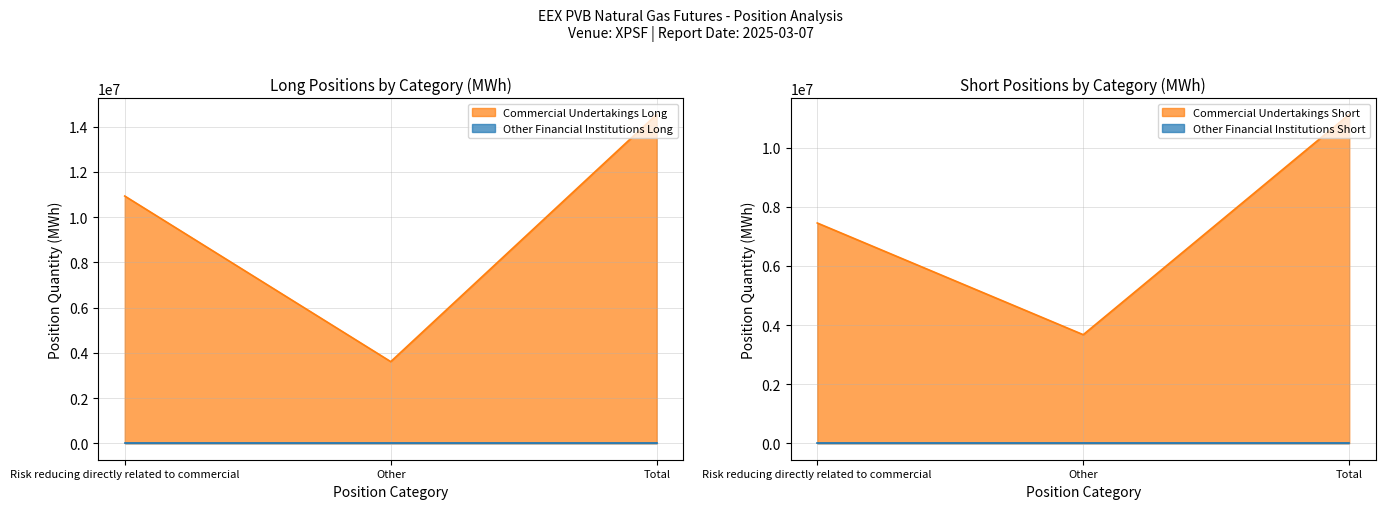

What is the average value of the Commercial Undertakings Long series?

9698619